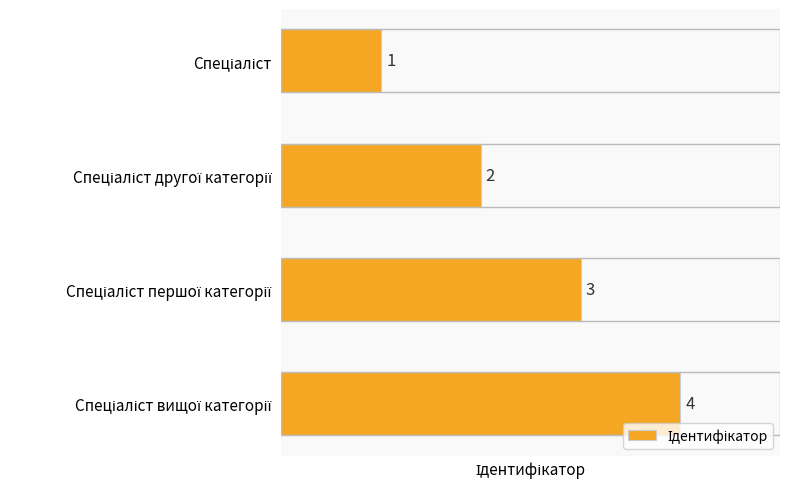

What is the difference between the maximum and minimum values?

3